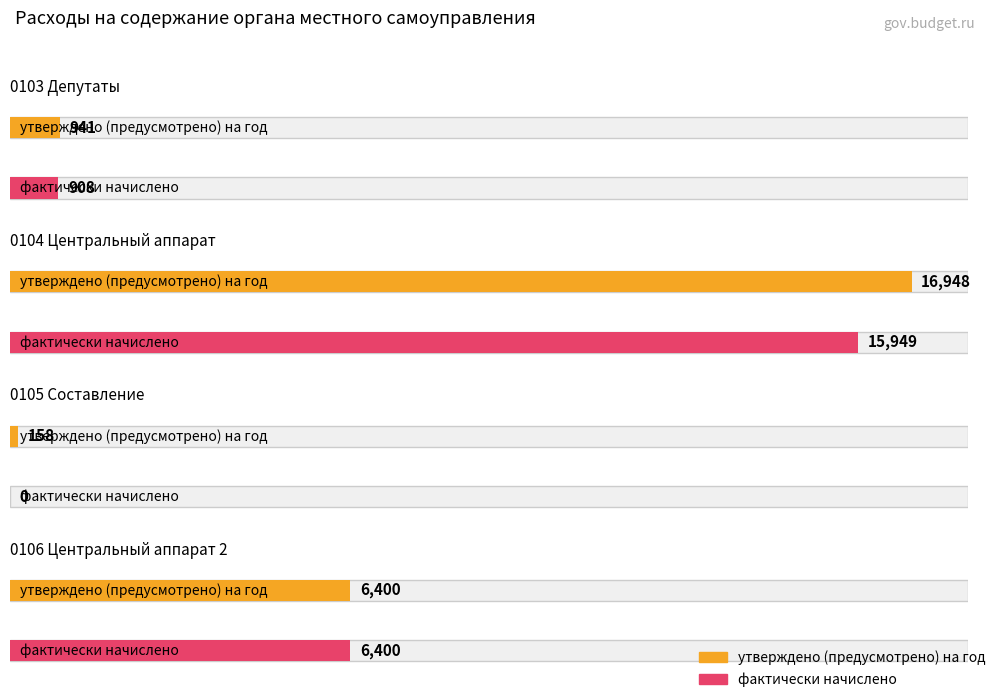

Count the number of data series in this chart.

2